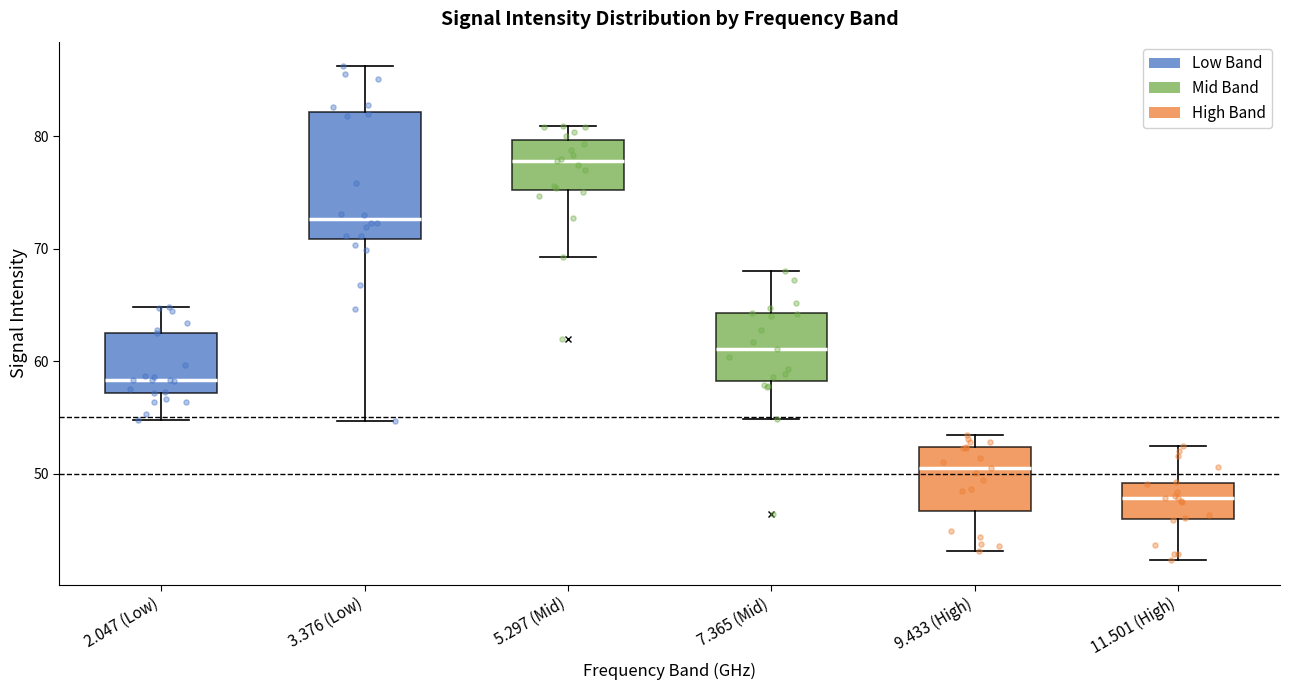

Where does the lower whisker of the box for 9.433 (High) end on the y-axis? The values are not printed on the chart, so give them approximately, as read against the axis.

43